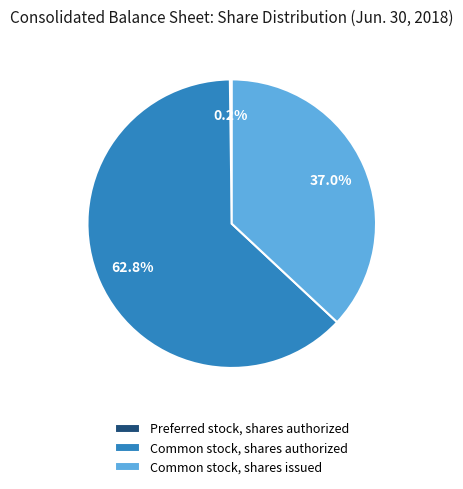

To the nearest percent, what percentage of the pie is Common stock, shares authorized?

63%